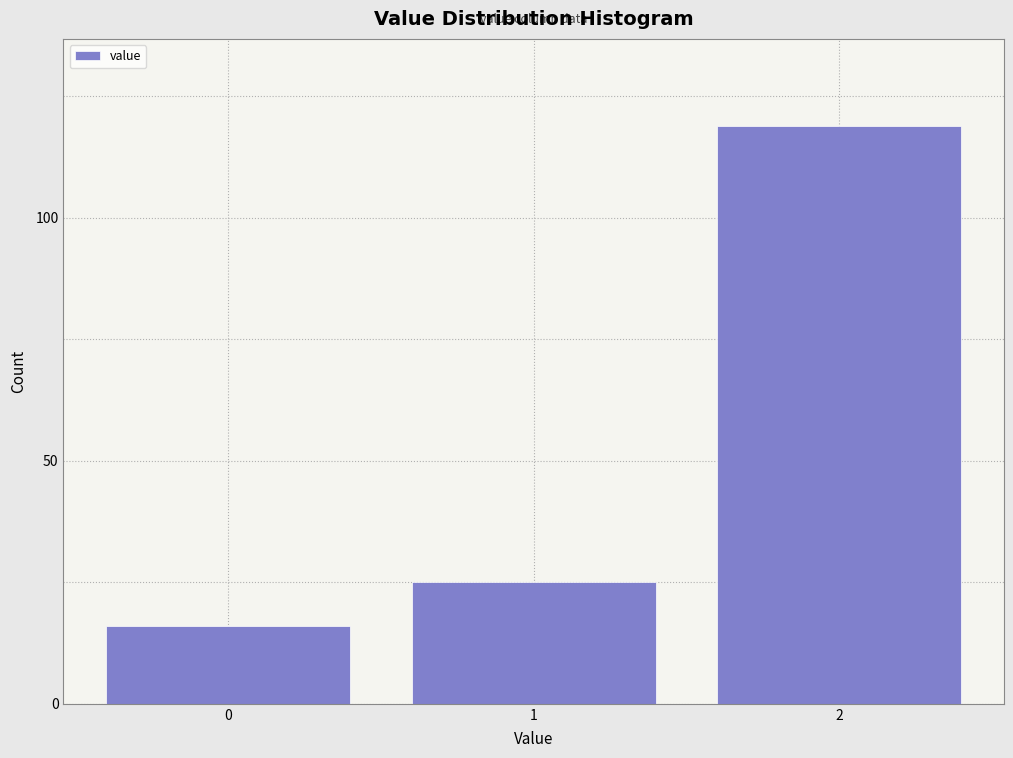

Reading right to left, extract all data points from this chart.

119	25	16